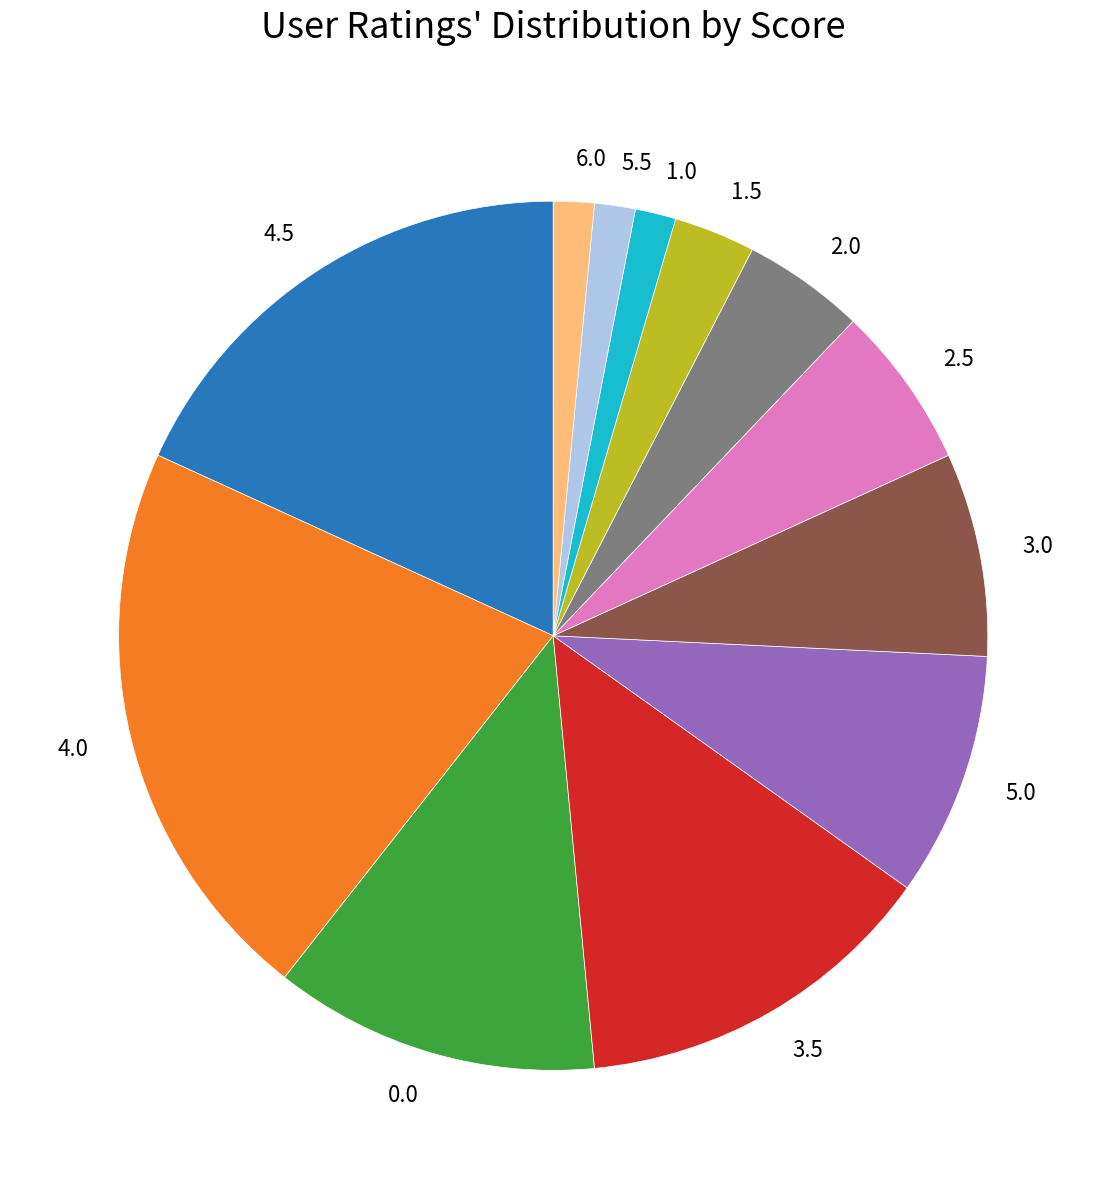

Combined, do 6.0 and 3.0 account for over 50%?

No